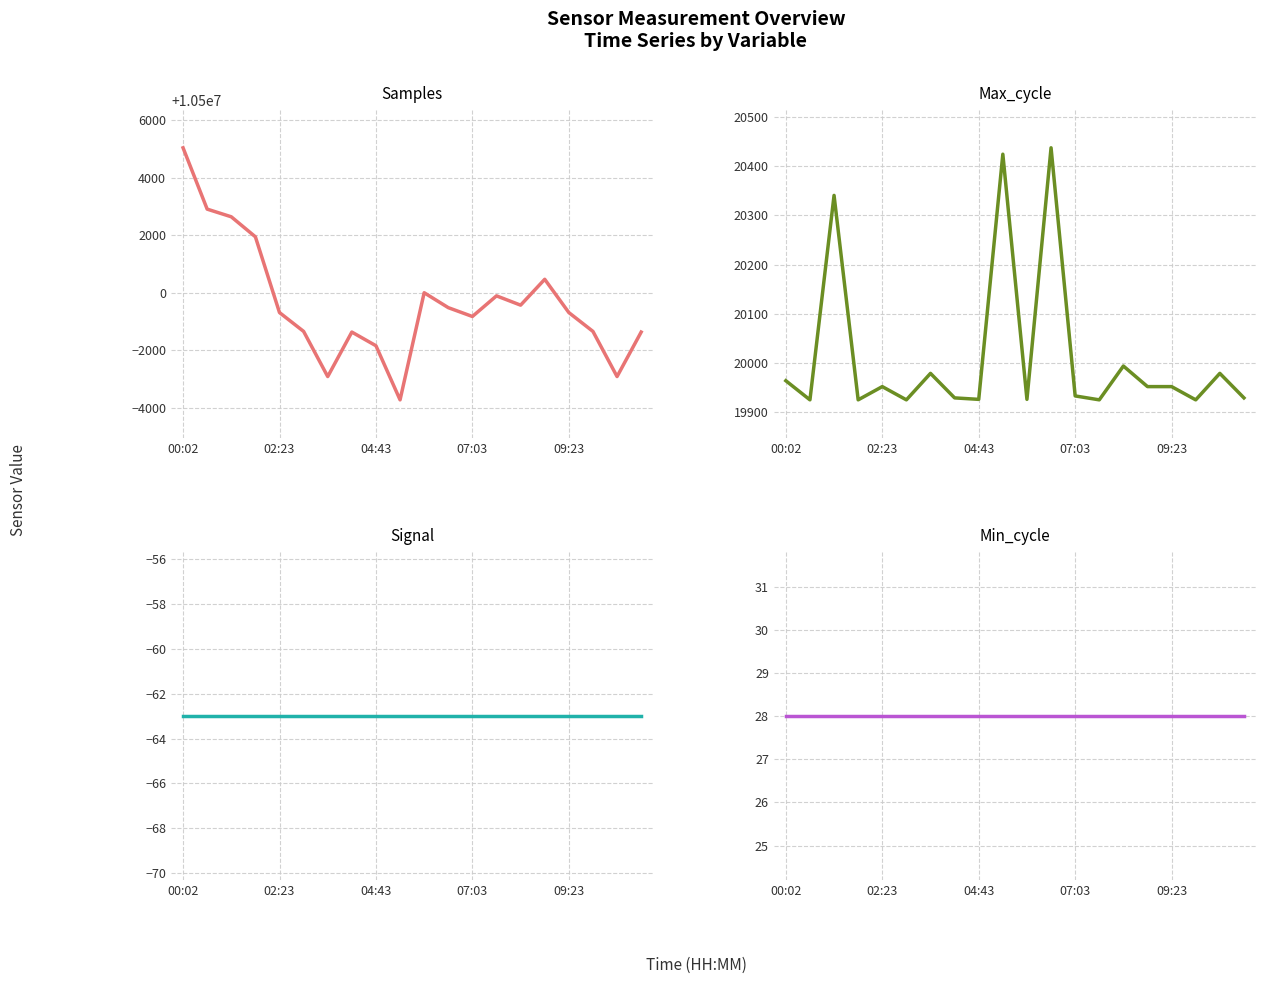

Rank the series at 15 from lowest to highest value.

Signal, Min_cycle, Max_cycle, Samples